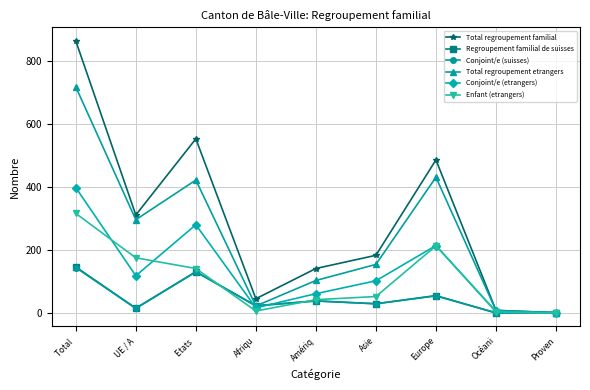

Between Afriqu and Amériq, which series saw the biggest shift?

Total regroupement familial